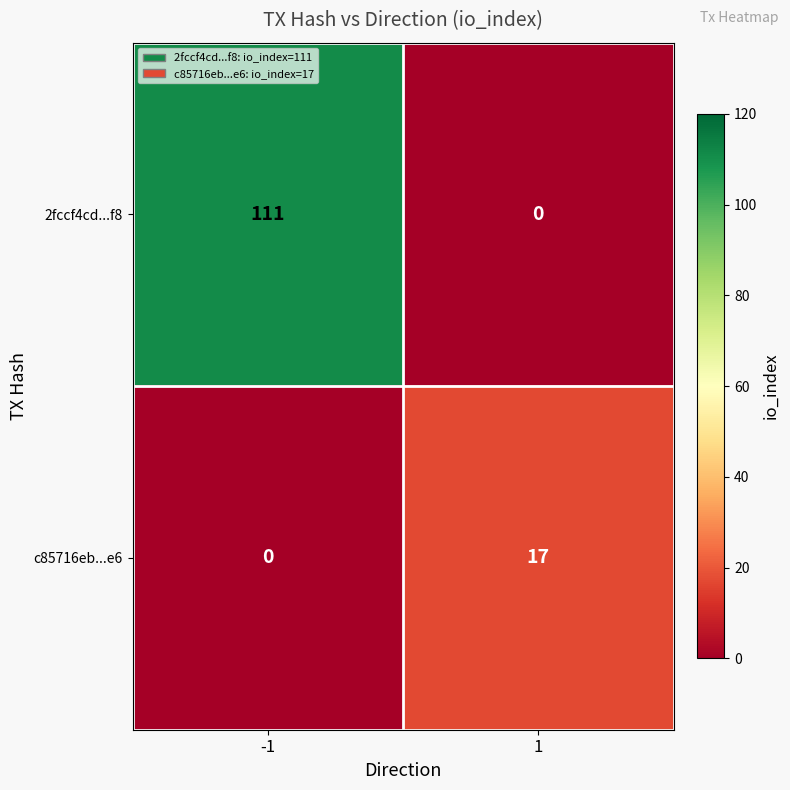

Which series changed the most between -1 and 1?

2fccf4cd...f8